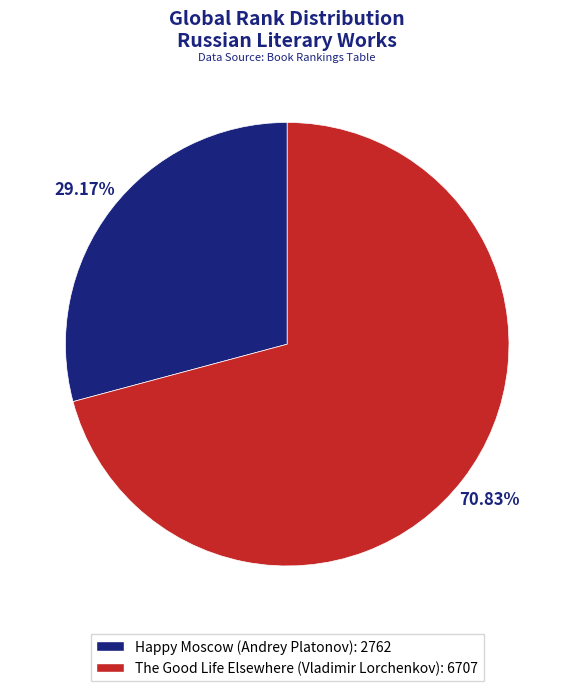

To the nearest percent, what percentage of the pie is Happy Moscow (Andrey Platonov)?

29%